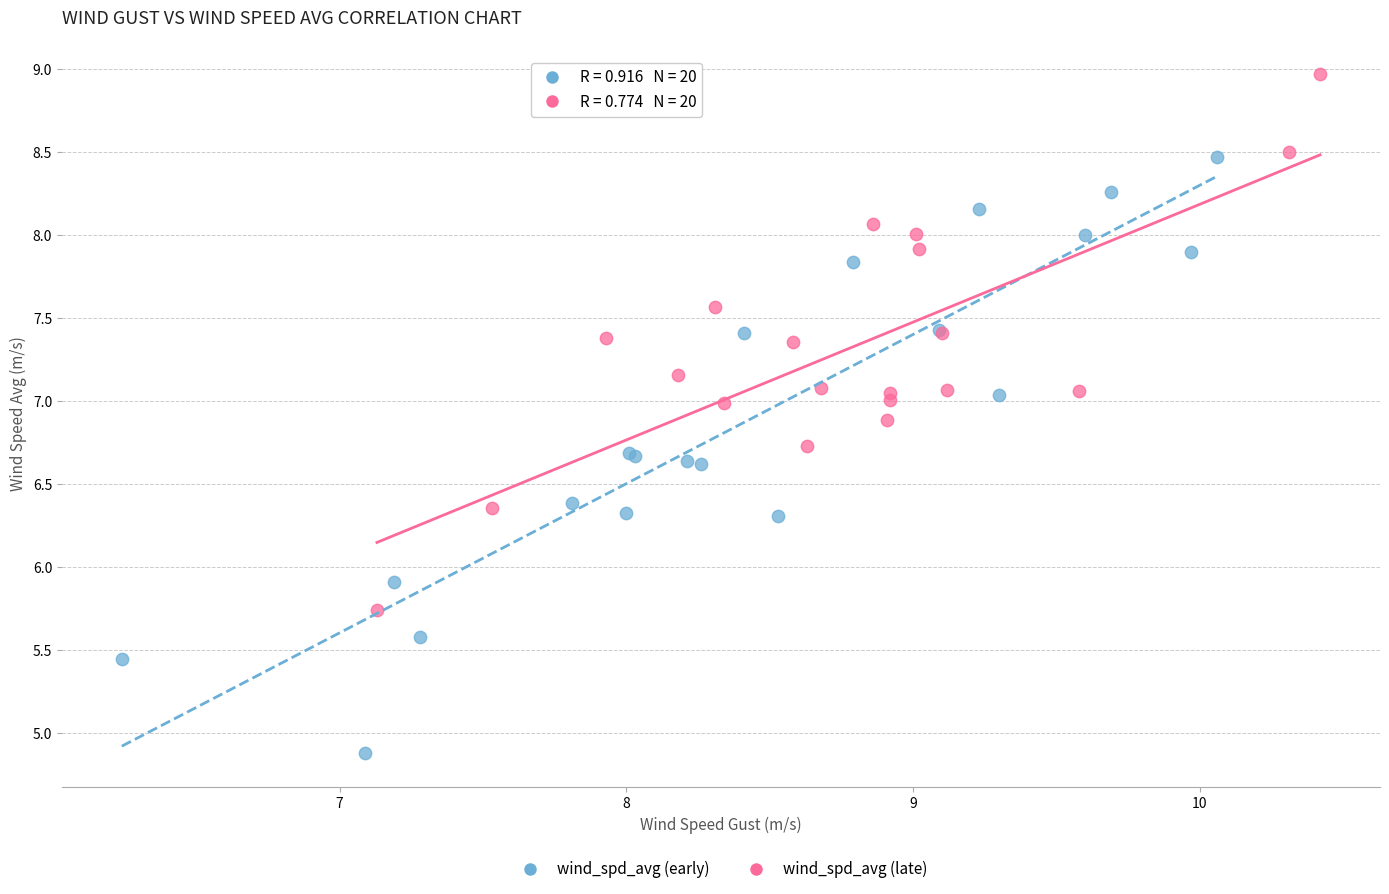

Which series has the largest Y range (max minus min)?

wind_spd_avg (early)